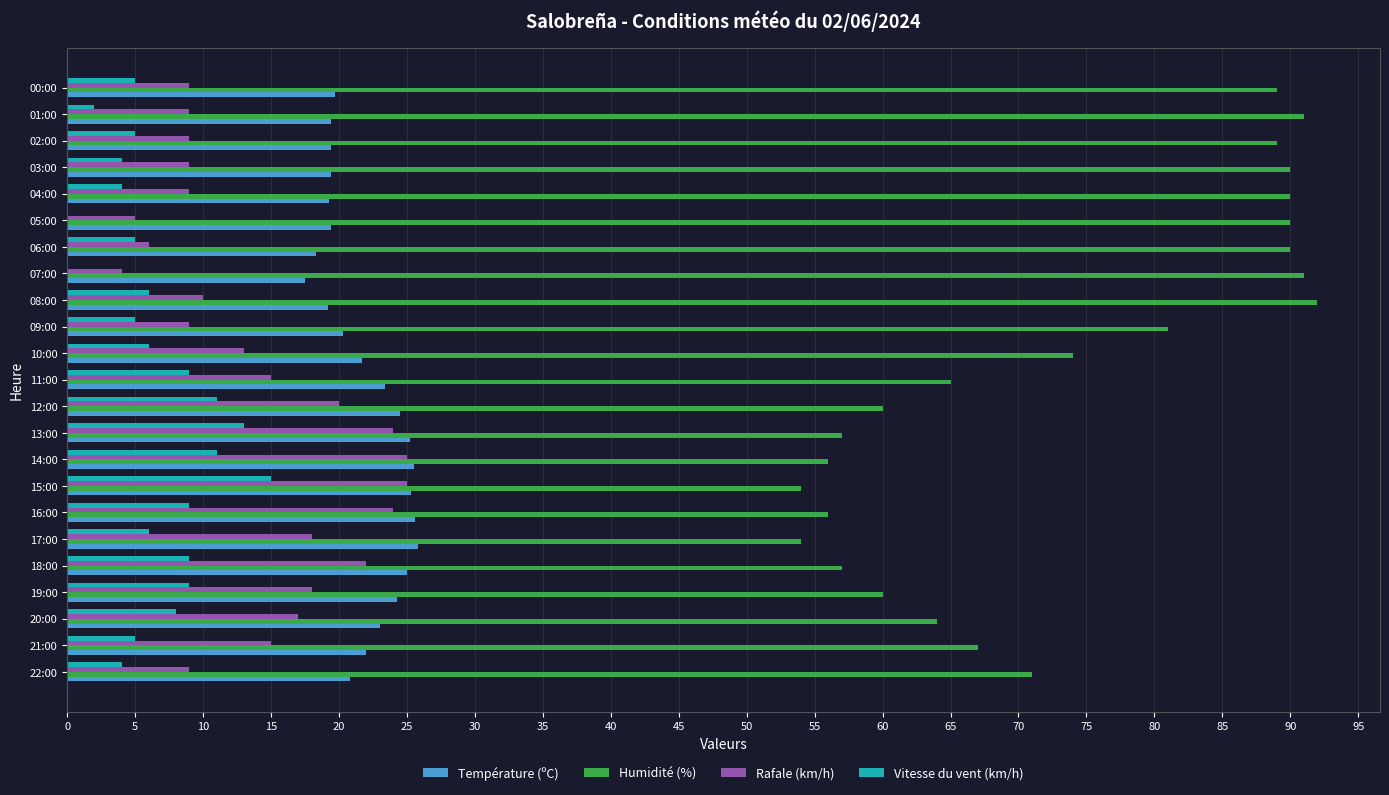

True or false: Température (ºC) has a value of 25.8 at 17:00.

True